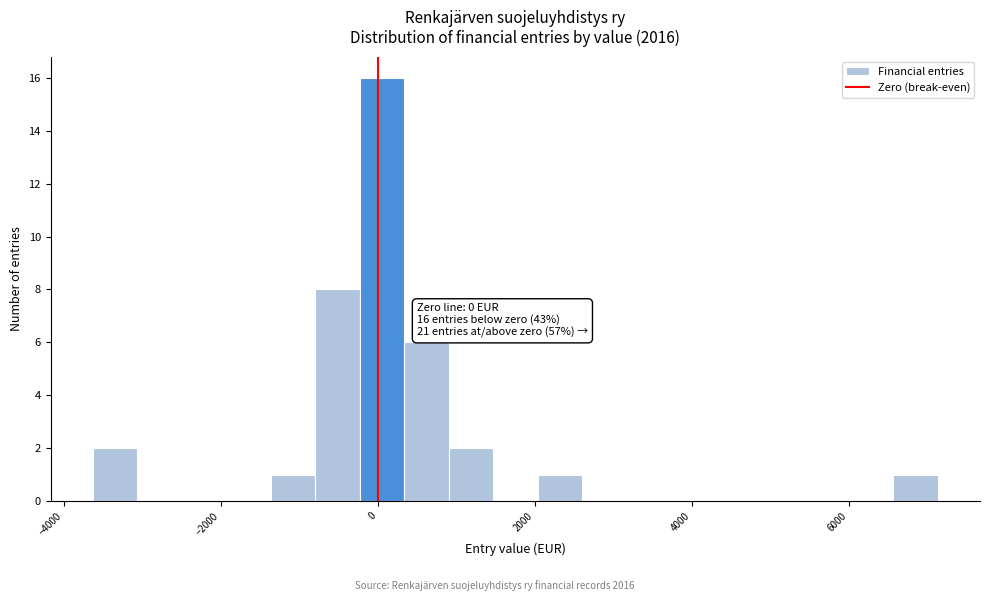

Read against the x-axis, roughly where is the centre of the tallest bar?

0